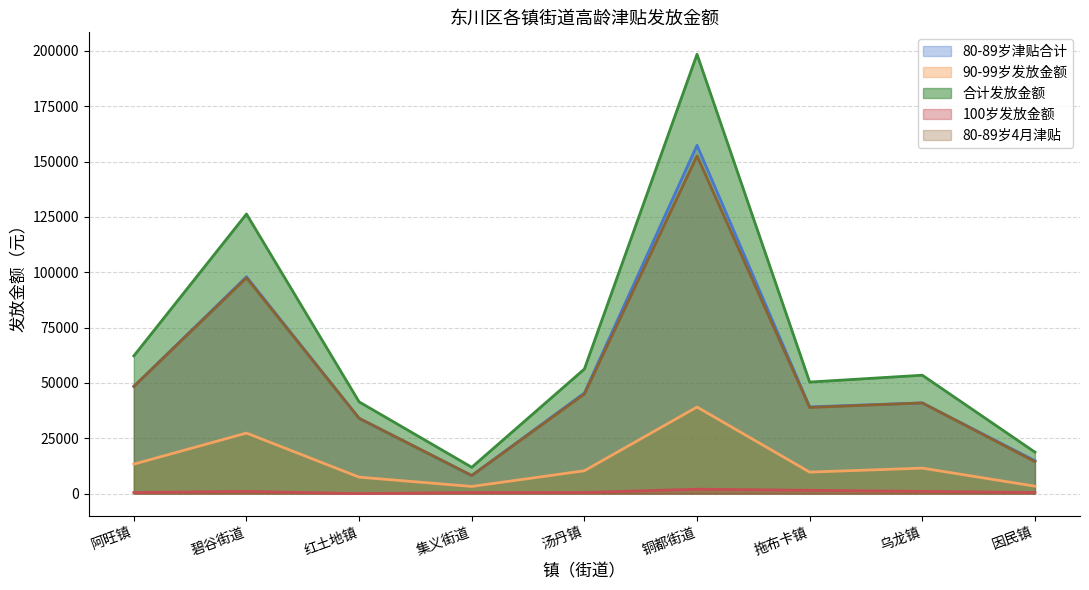

How many interior local valleys does the 80-89岁津贴合计 series have?

2